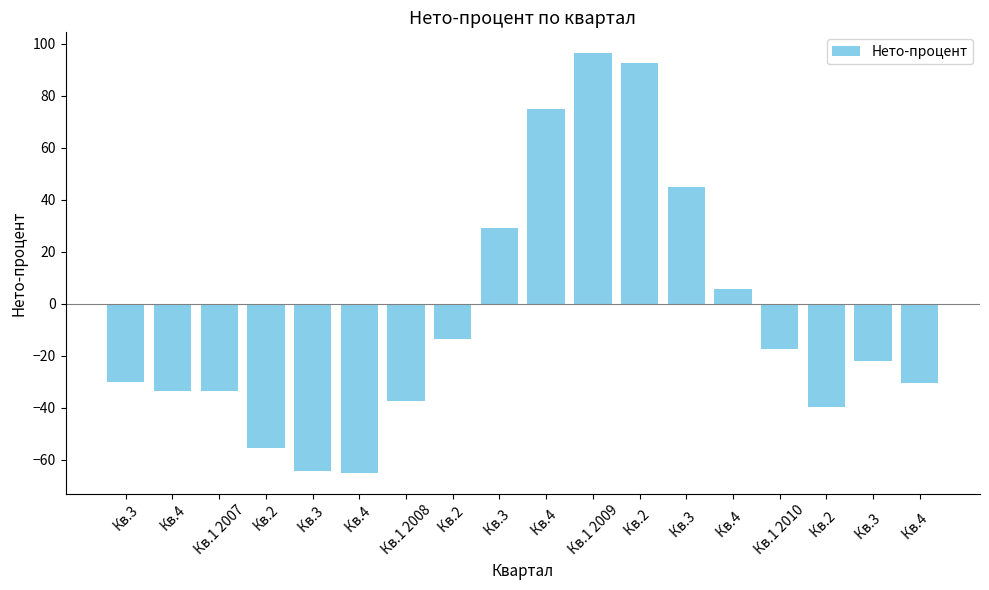

What position from the right is Кв.2?

15